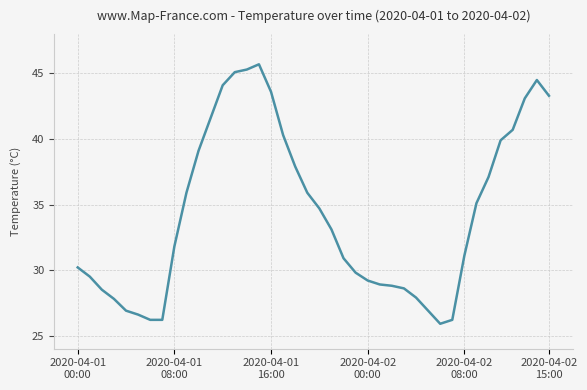

Does the chart have visible grid lines?

Yes